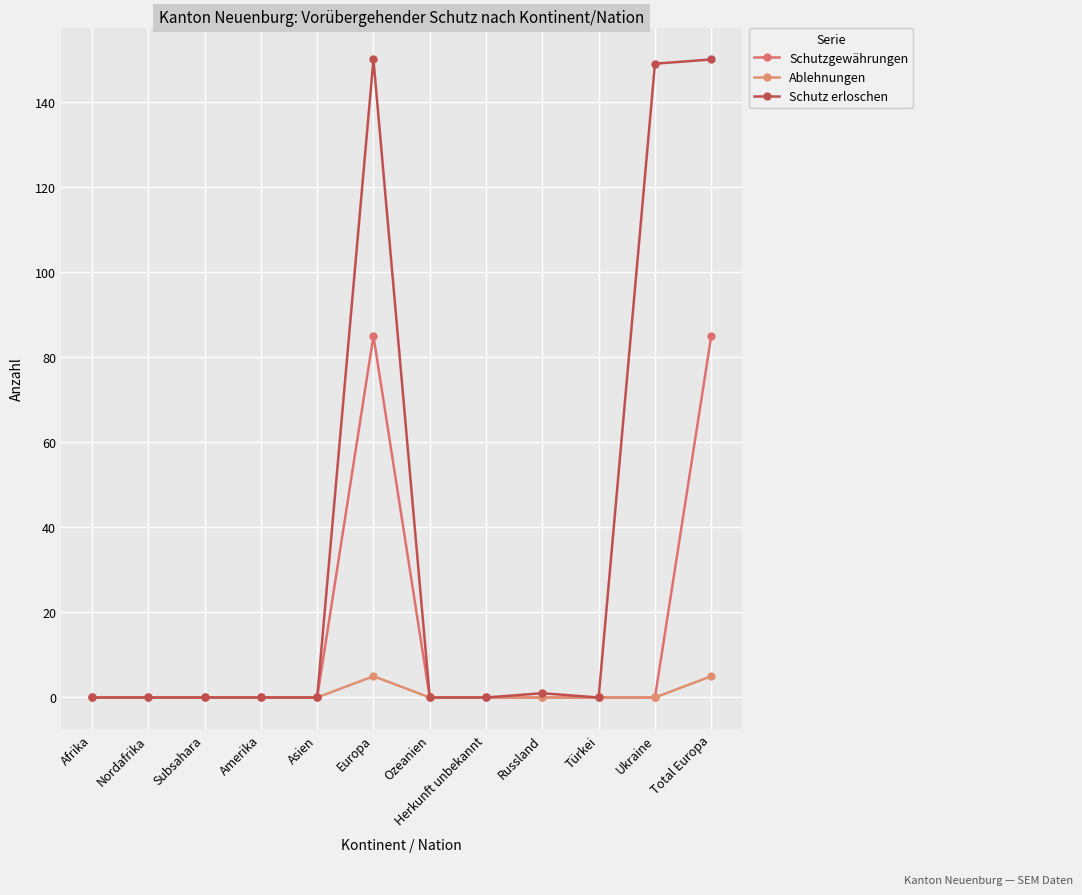

Reading left to right, list all the values displayed in this chart.

Schutzgewährungen: Afrika=0	Nordafrika=0	Subsahara=0	Amerika=0	Asien=0	Europa=85	Ozeanien=0	Herkunft unbekannt=0	Russland=0	Türkei=0	Ukraine=0	Total Europa=85
Ablehnungen: Afrika=0	Nordafrika=0	Subsahara=0	Amerika=0	Asien=0	Europa=5	Ozeanien=0	Herkunft unbekannt=0	Russland=0	Türkei=0	Ukraine=0	Total Europa=5
Schutz erloschen: Afrika=0	Nordafrika=0	Subsahara=0	Amerika=0	Asien=0	Europa=150	Ozeanien=0	Herkunft unbekannt=0	Russland=1	Türkei=0	Ukraine=149	Total Europa=150